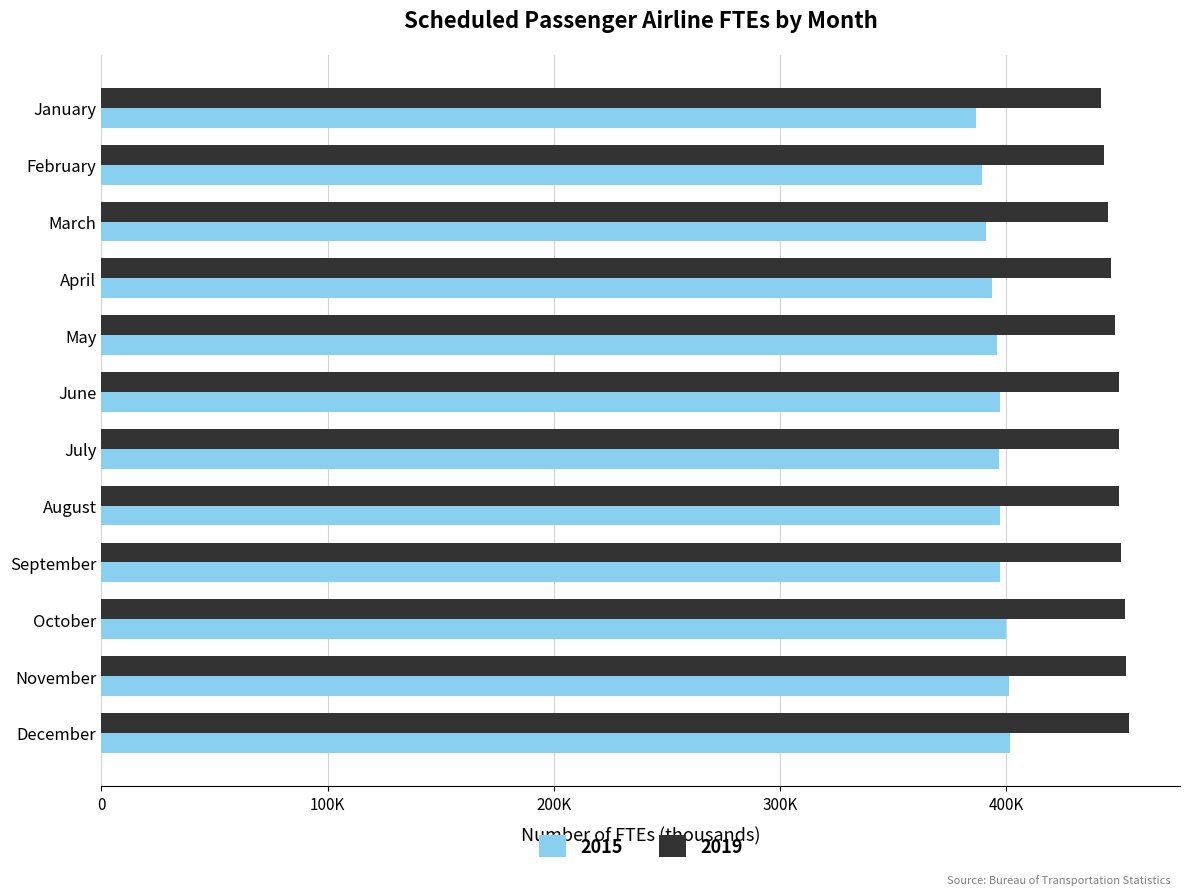

What are all the series names shown in the legend?

2015, 2019